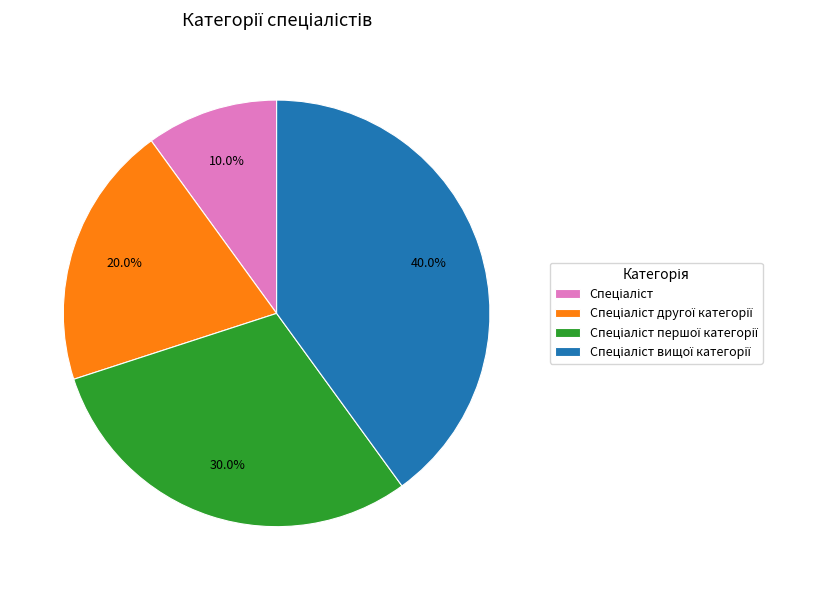

Does any single category account for the majority?

No